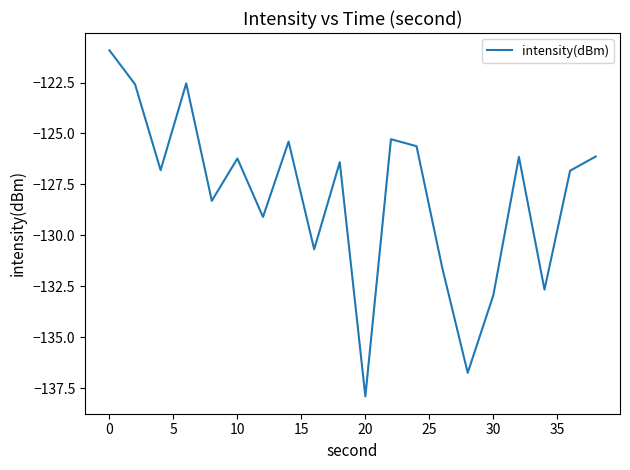

What is the sum of all values?

-2560.8